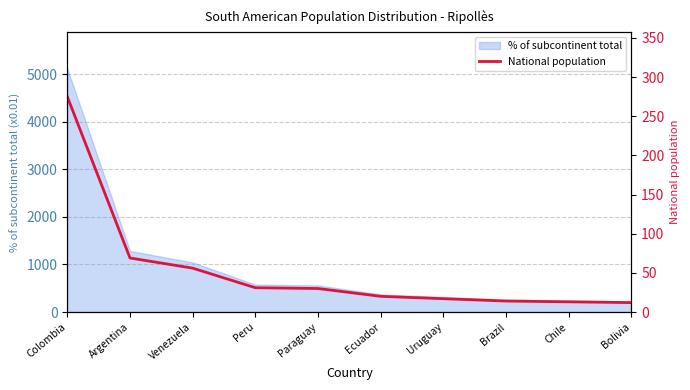

How many lines are shown in the chart?

1